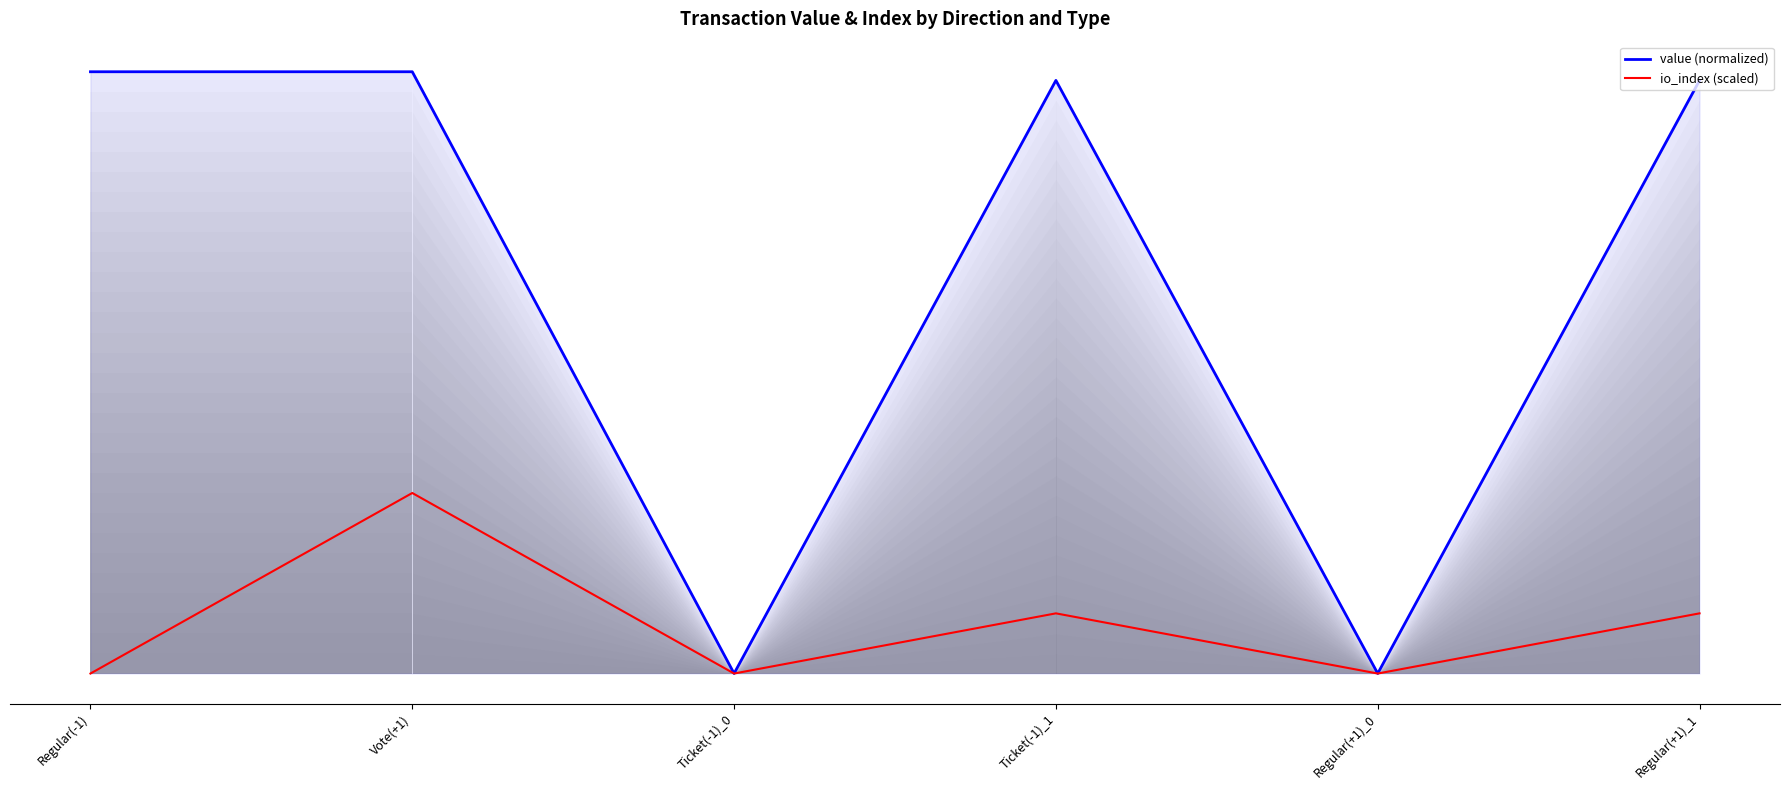

List the labels in order of value (normalized) value, largest first.

Regular(-1), Vote(+1), Ticket(-1)_1, Regular(+1)_1, Ticket(-1)_0, Regular(+1)_0